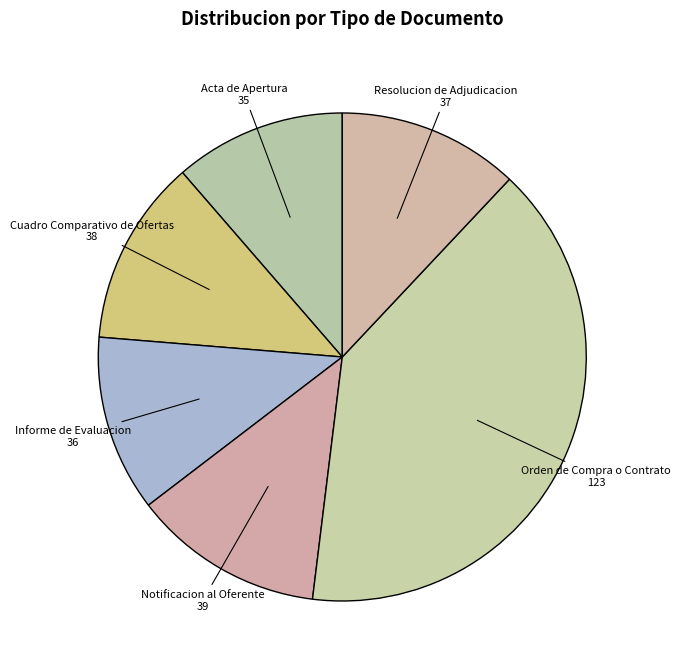

True or false: Resolucion de Adjudicacion accounts for 12% of the total.

True